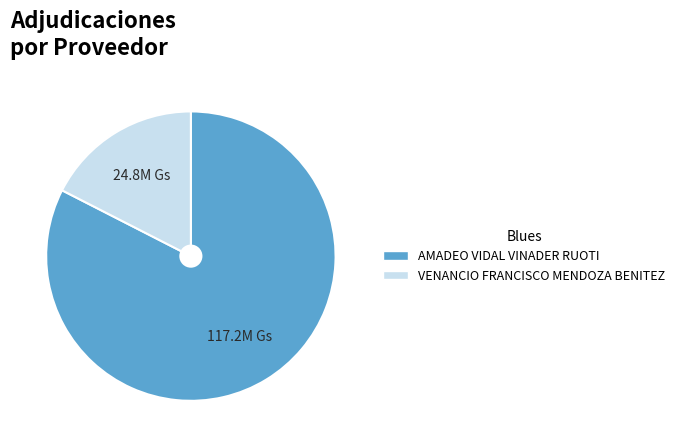

What is the ratio of the value at AMADEO VIDAL VINADER RUOTI to the value at VENANCIO FRANCISCO MENDOZA BENITEZ?

4.7